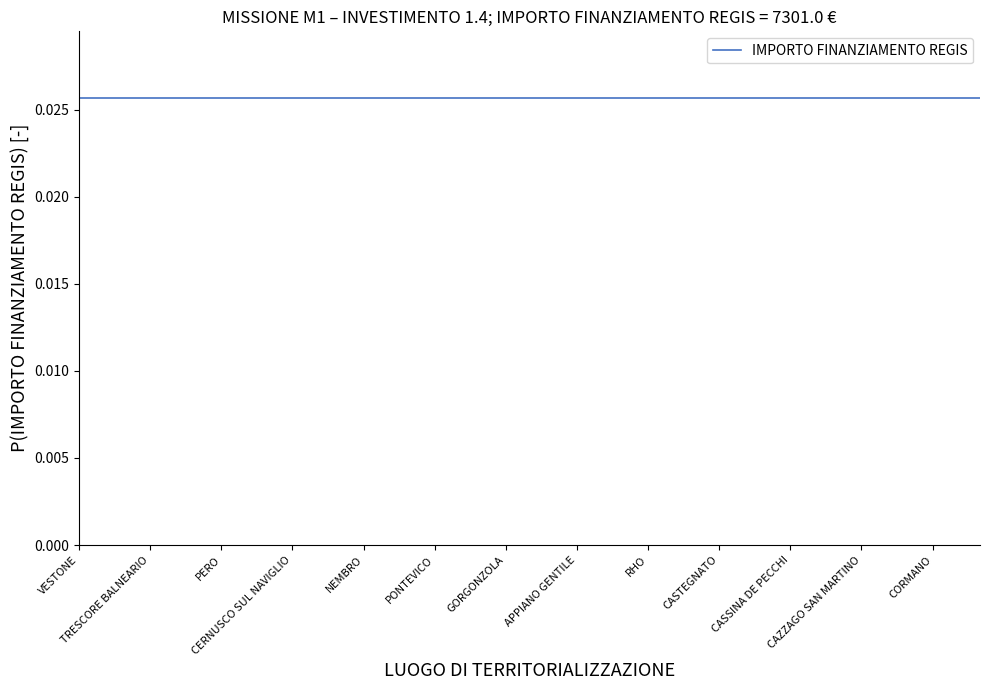

True or false: IMPORTO FINANZIAMENTO REGIS and INVESTIMENTO cross at least once.

False